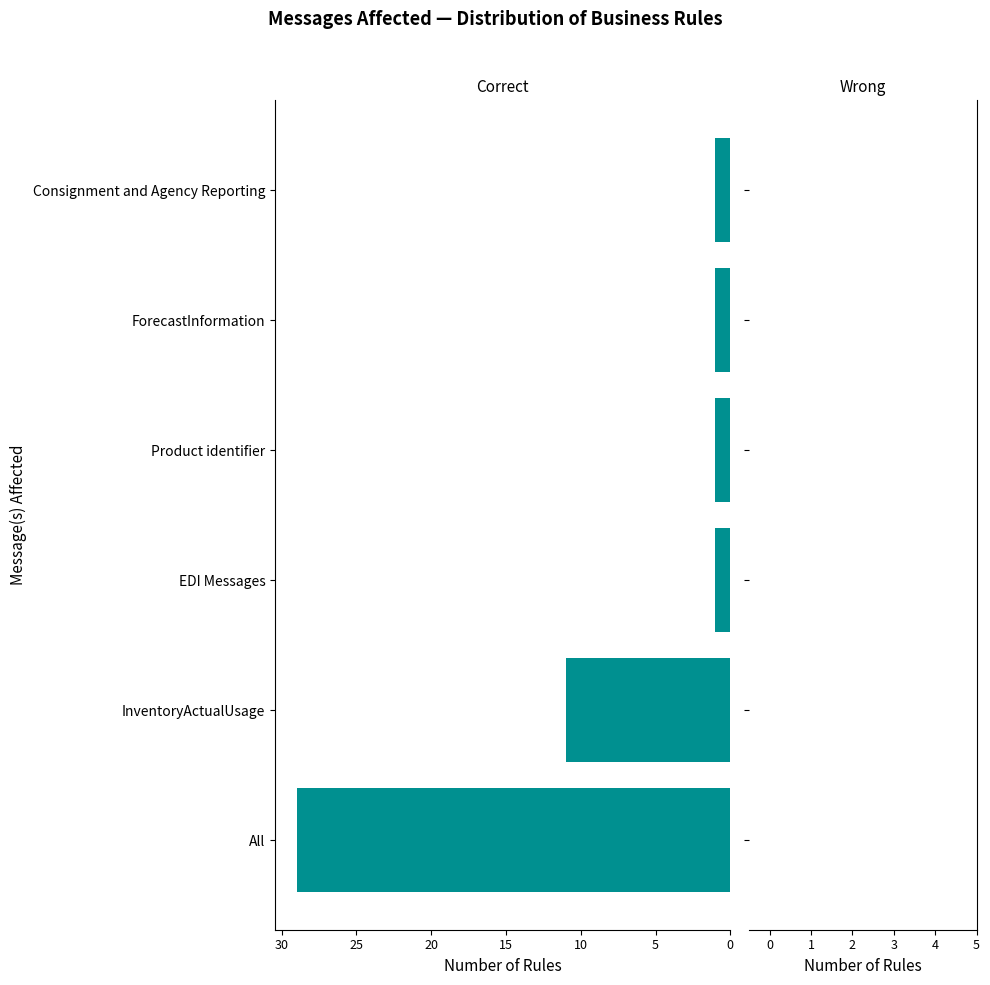

True or false: the data shows 1 at Consignment and Agency Reporting.

True